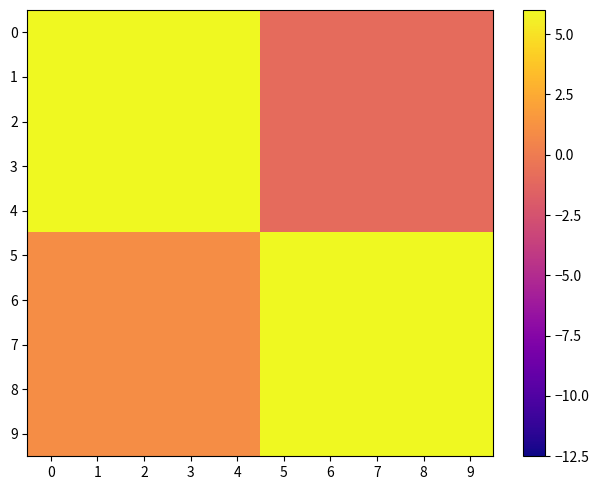

Which category has the lowest value across all series?

5